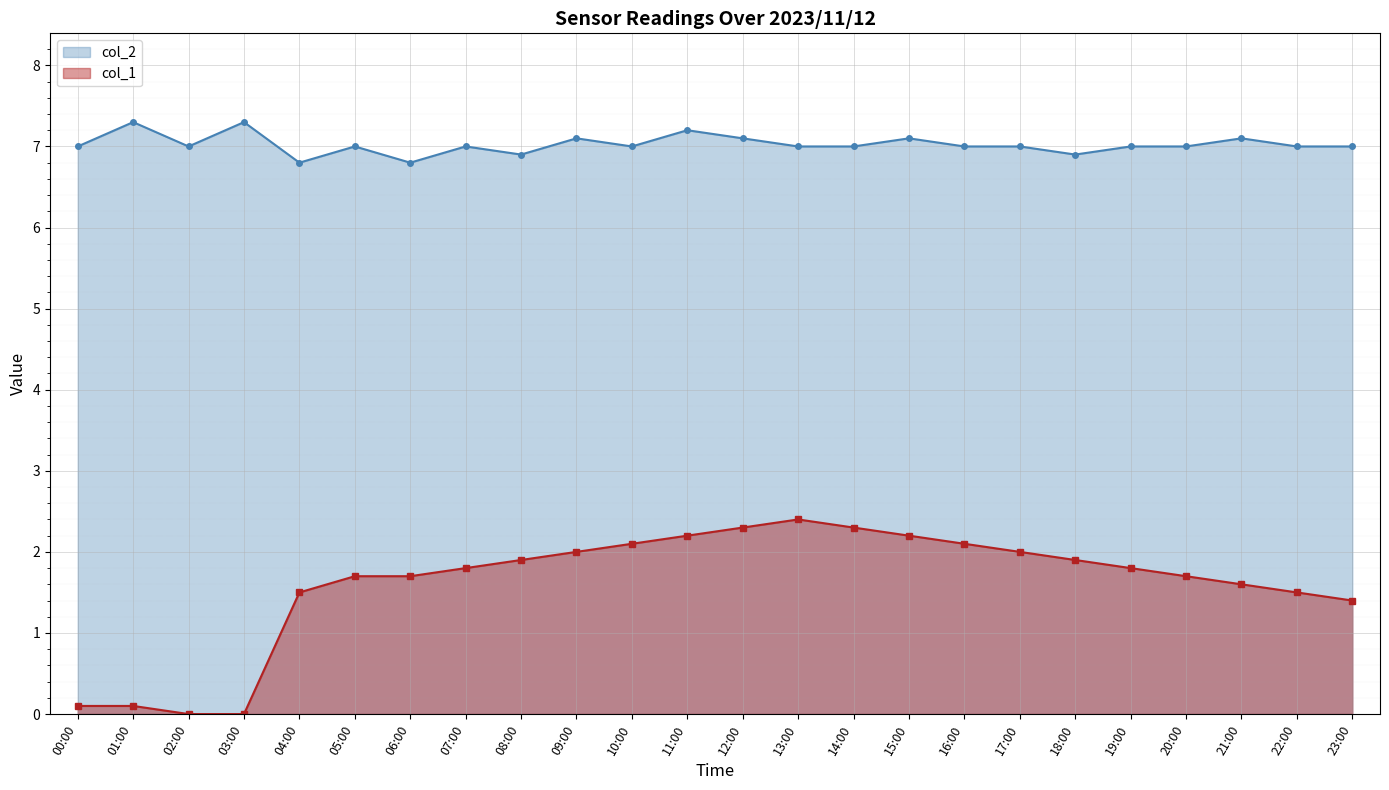

How many lines are shown in the chart?

2